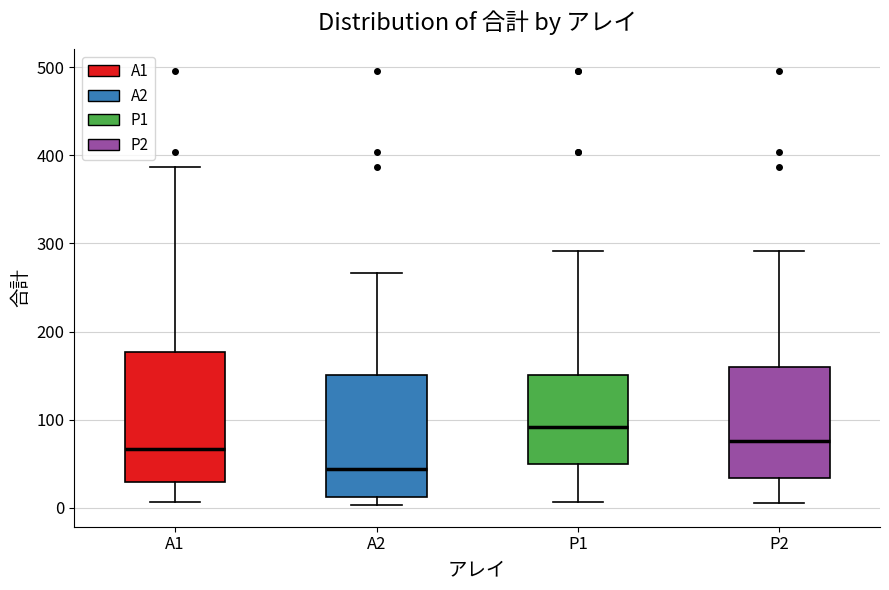

Where is the upper edge of the box for A1 on the y-axis? The values are not printed on the chart, so give them approximately, as read against the axis.

180